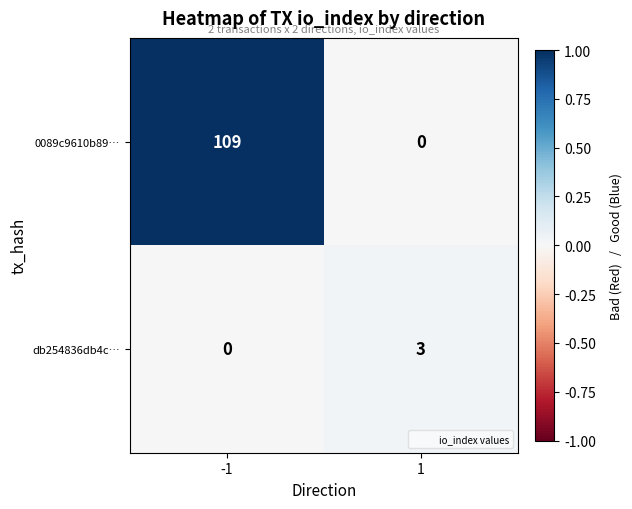

What is the greatest value displayed?

109